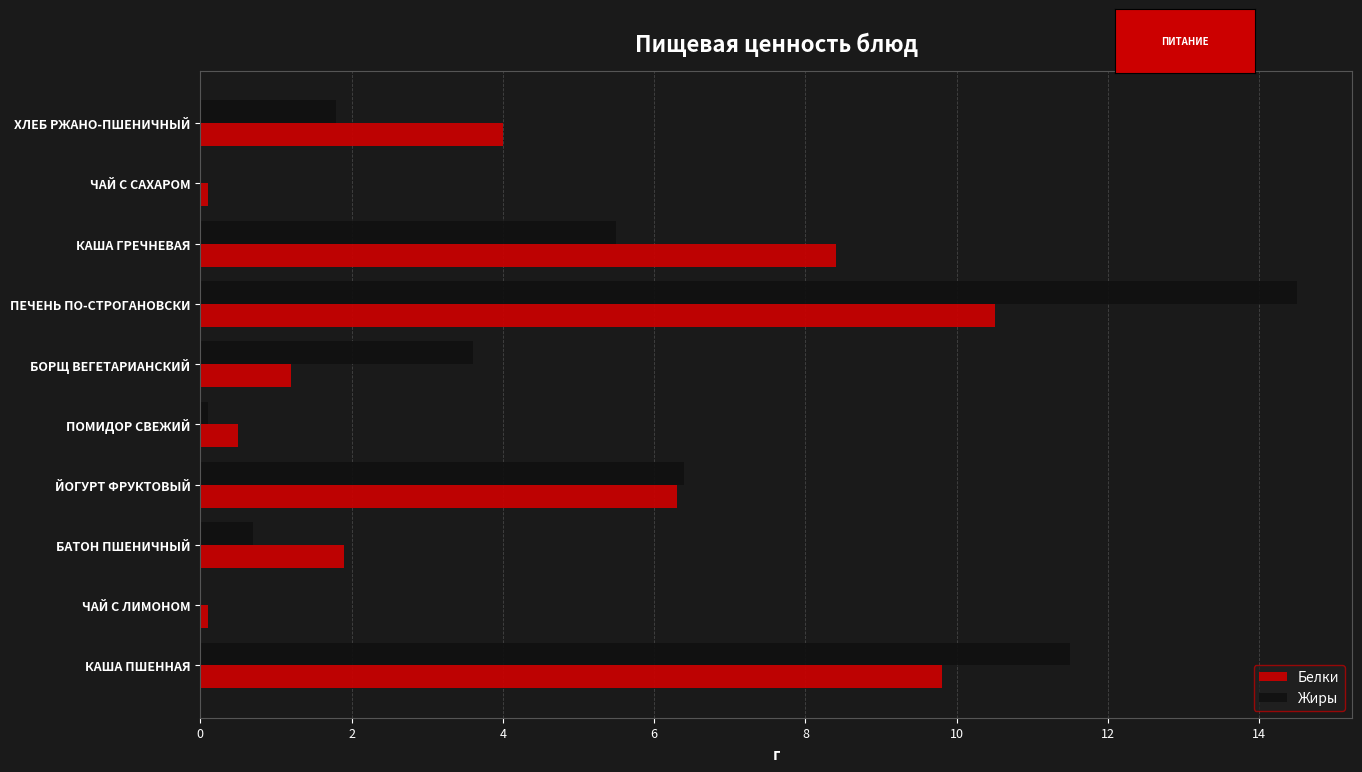

What is the total value across all series at БОРЩ ВЕГЕТАРИАНСКИЙ?

4.8